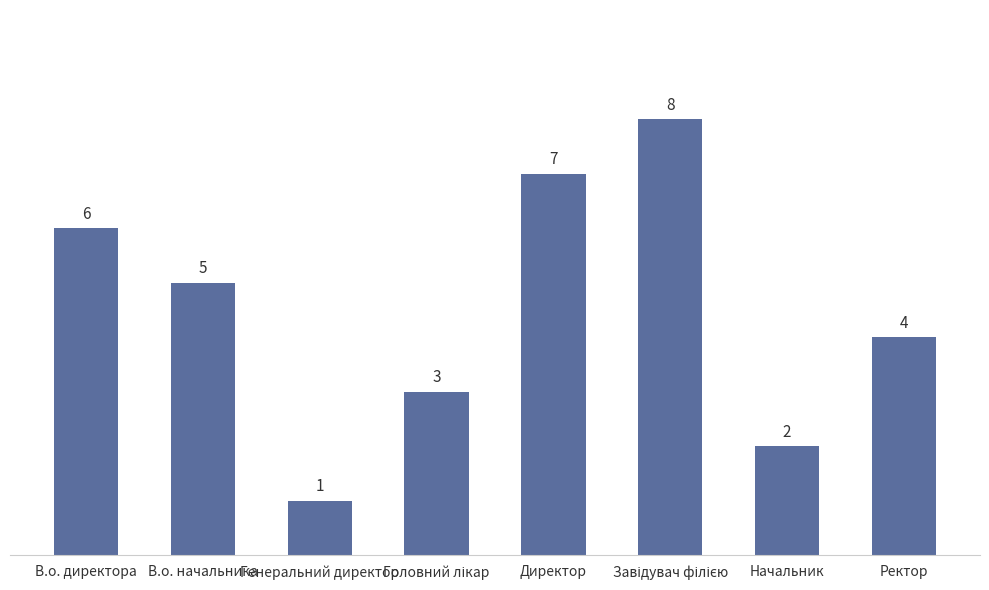

What is the change in value from В.о. директора to Начальник?

-4